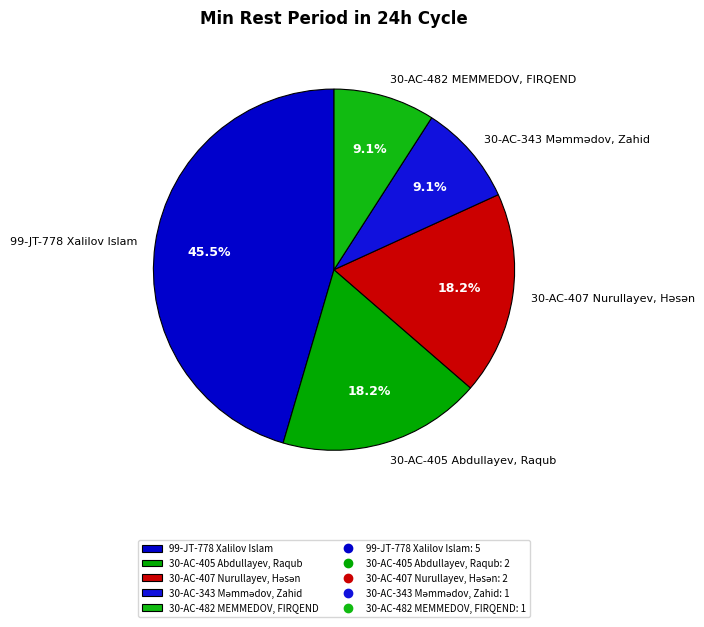

How much of the chart is everything except 30-AC-482 MEMMEDOV, FIRQEND?

90.9%